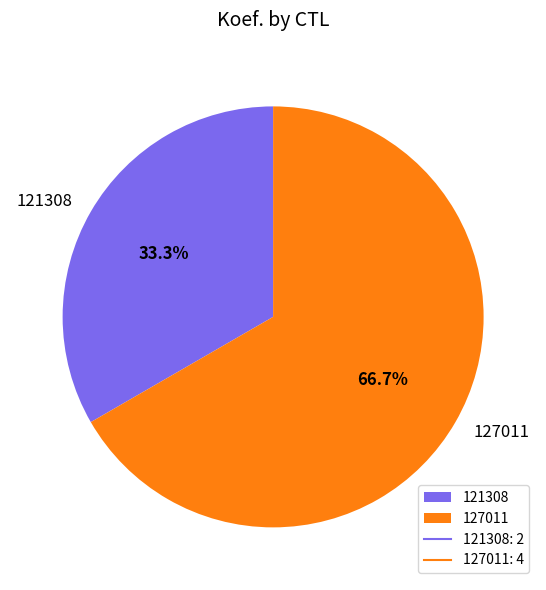

True or false: 121308 accounts for 33% of the total.

True